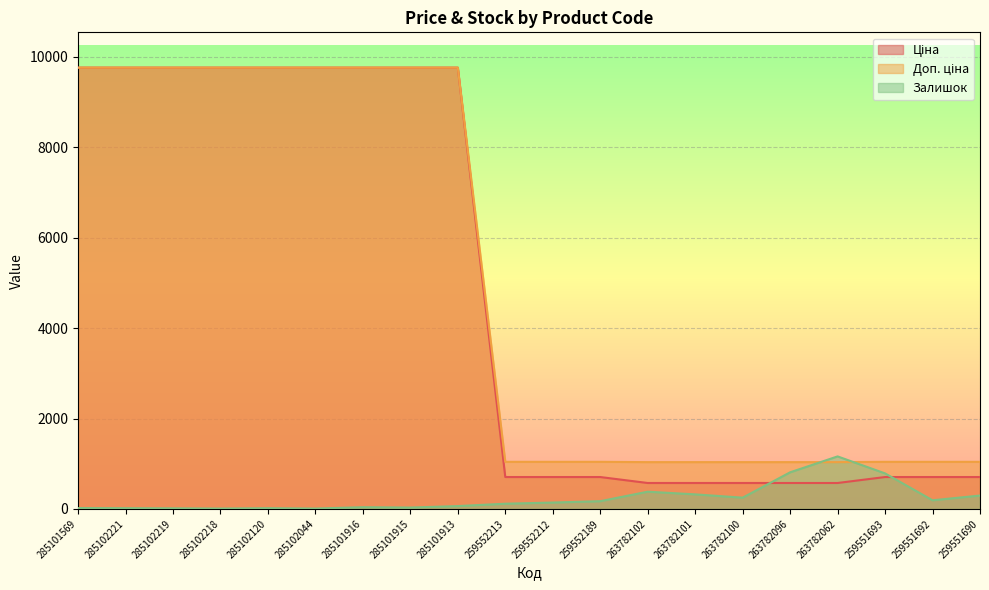

Does the chart display data point markers on the line(s)?

No